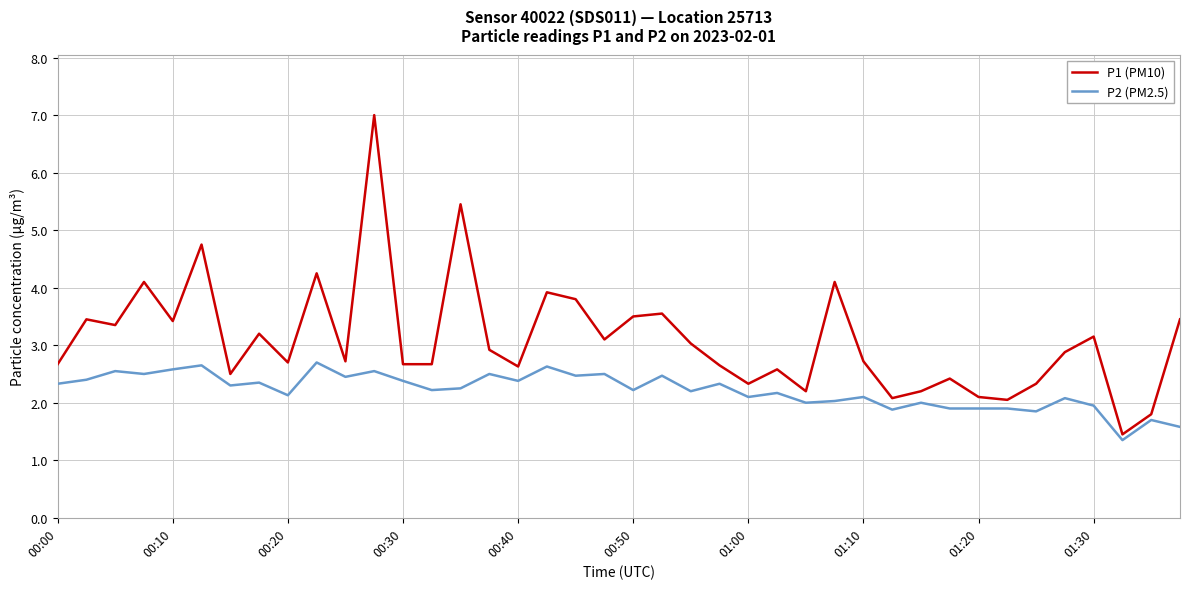

Which series has the largest range (max minus min)?

P1 (PM10)